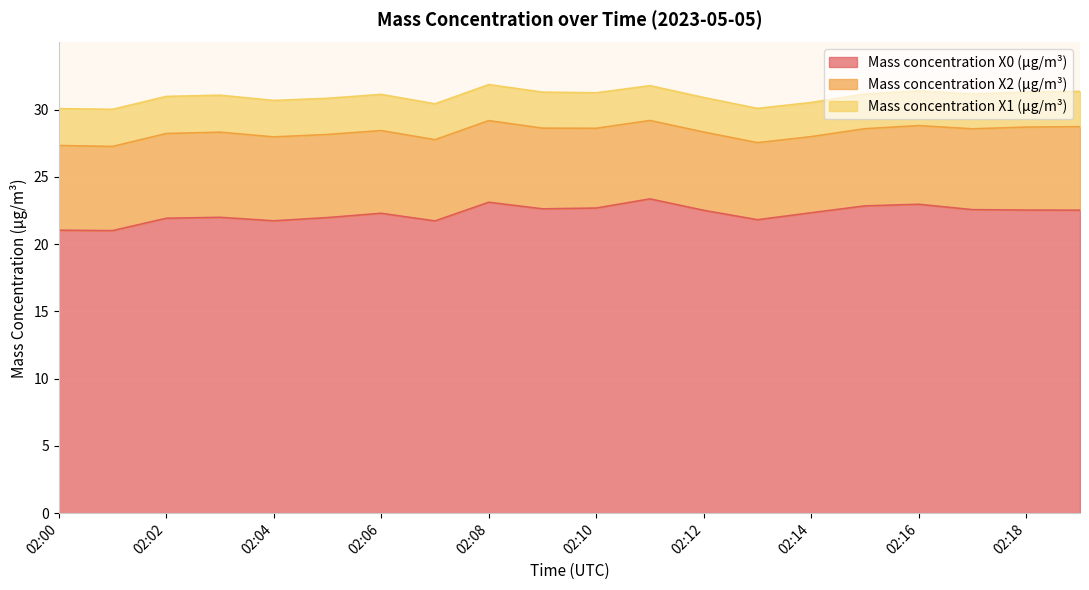

How many lines are shown in the chart?

3